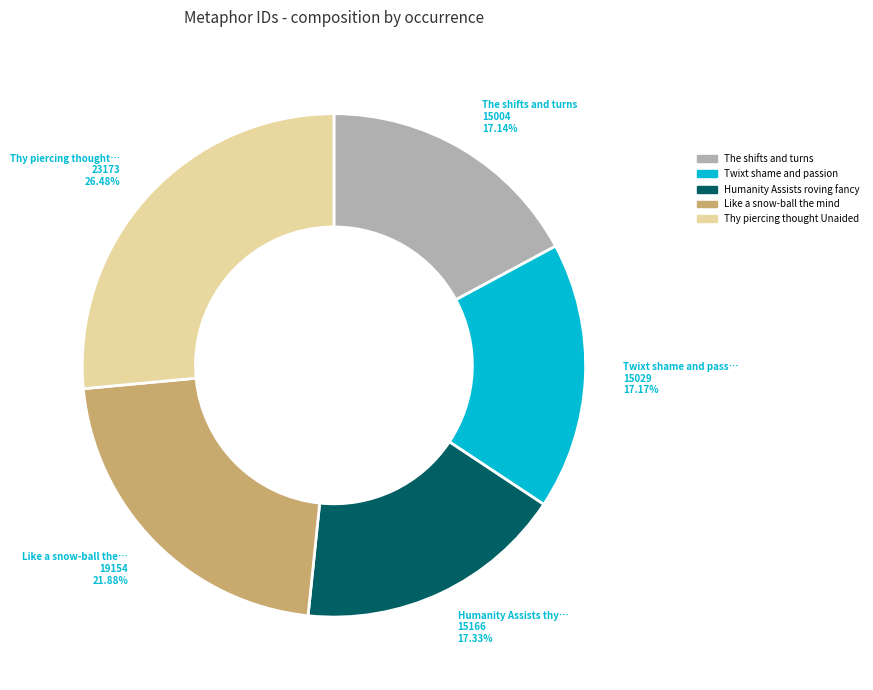

Does any single category account for the majority?

No